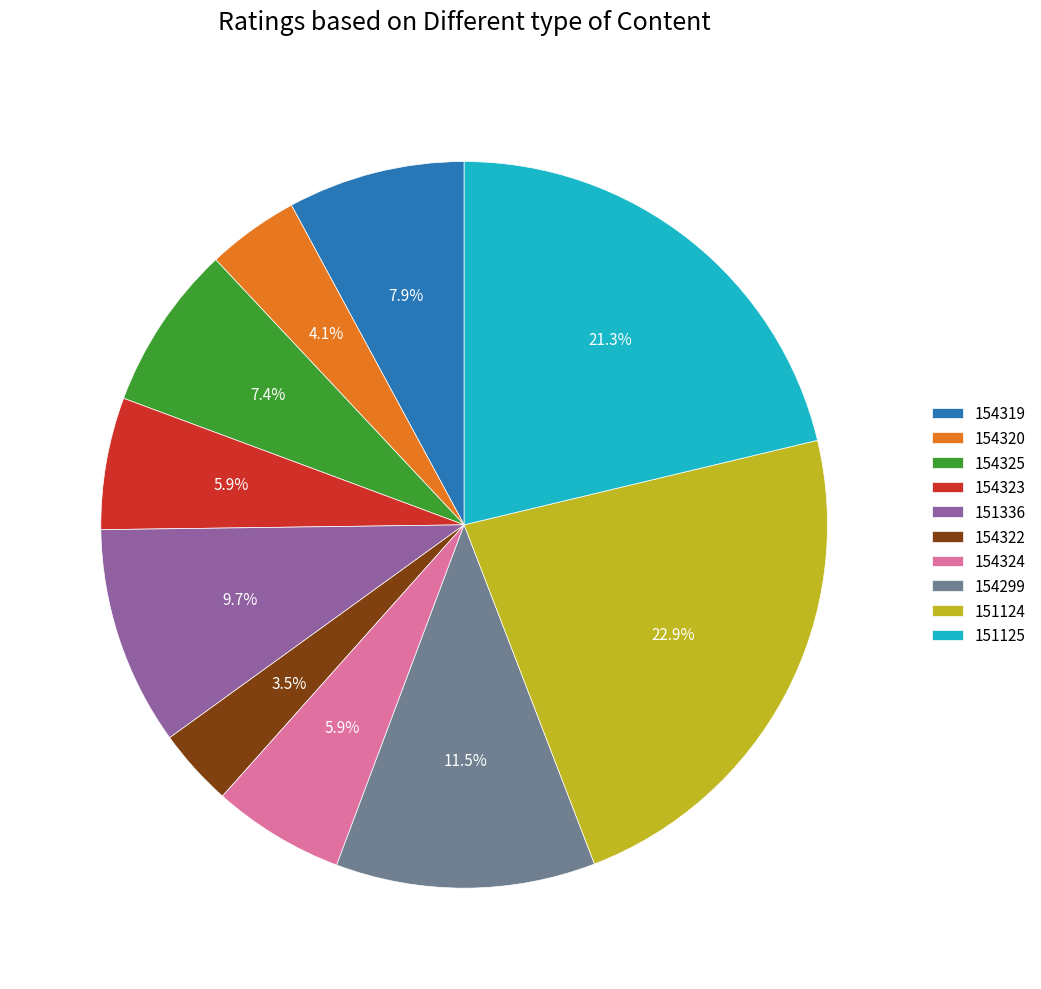

How many segments does this pie chart have?

10